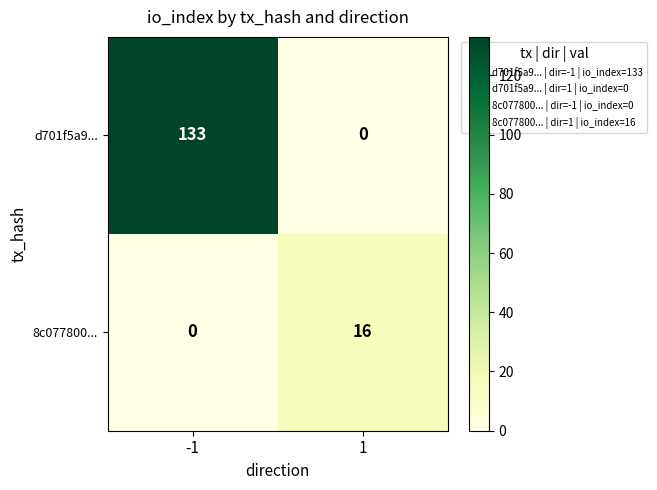

Reading left to right, list all the values displayed in this chart.

d701f5a9...: 133	0
8c077800...: 0	16